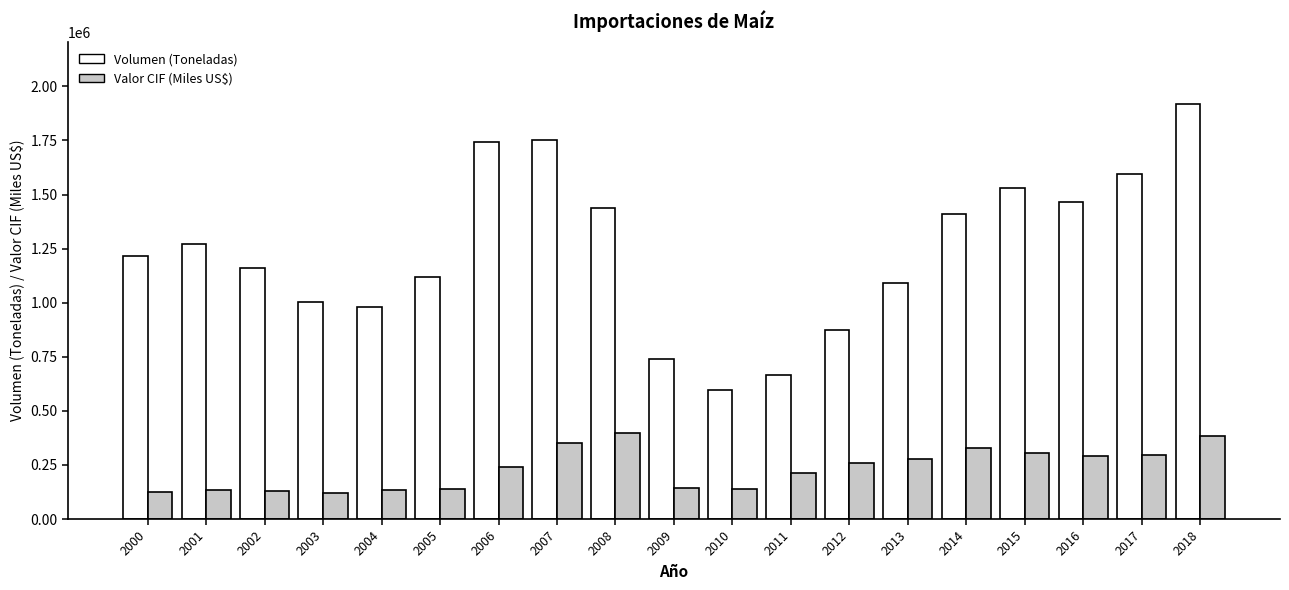

True or false: Valor CIF (Miles US$) has a value of 353280.4 at 2007.

True